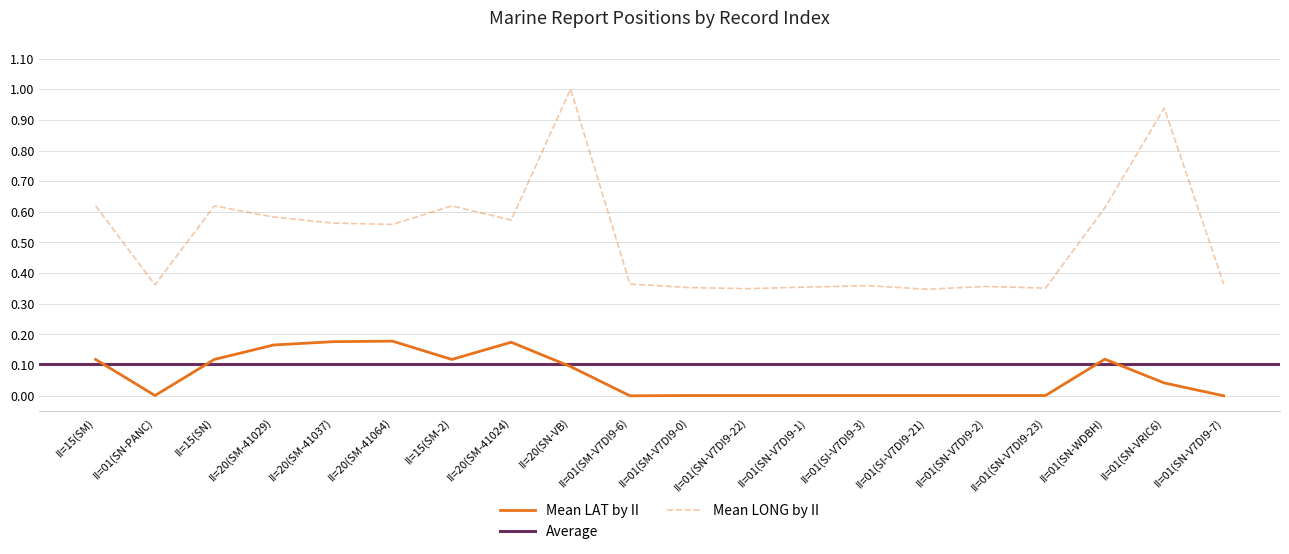

At how many categories does at least one series exceed 0?

20